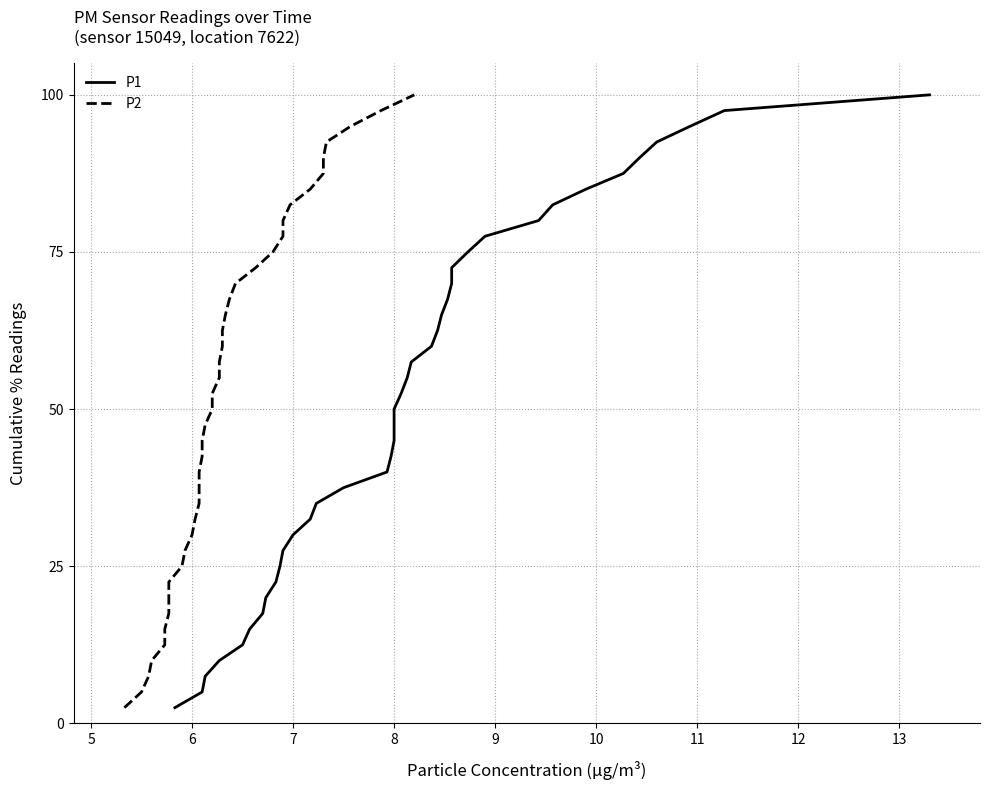

What is the value of the P2 point at the 38th from the left?

95.0